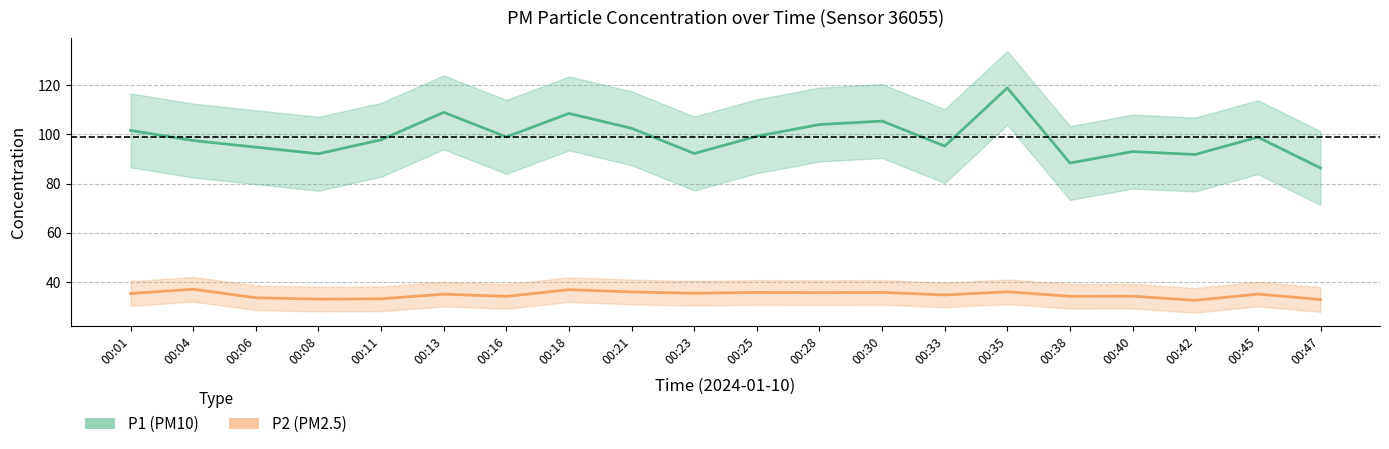

Reading left to right, transcribe all the data shown in this chart.

P1: 101.6	97.5	94.8	92.1	97.8	108.9	98.9	108.5	102.4	92.2	99.2	104.0	105.3	95.2	118.8	88.3	93.0	91.8	98.8	86.3
P2: 35.3	37.0	33.6	33.0	33.2	35.1	34.1	36.9	36.0	35.4	35.8	35.7	35.8	34.8	36.0	34.2	34.2	32.5	35.1	32.9